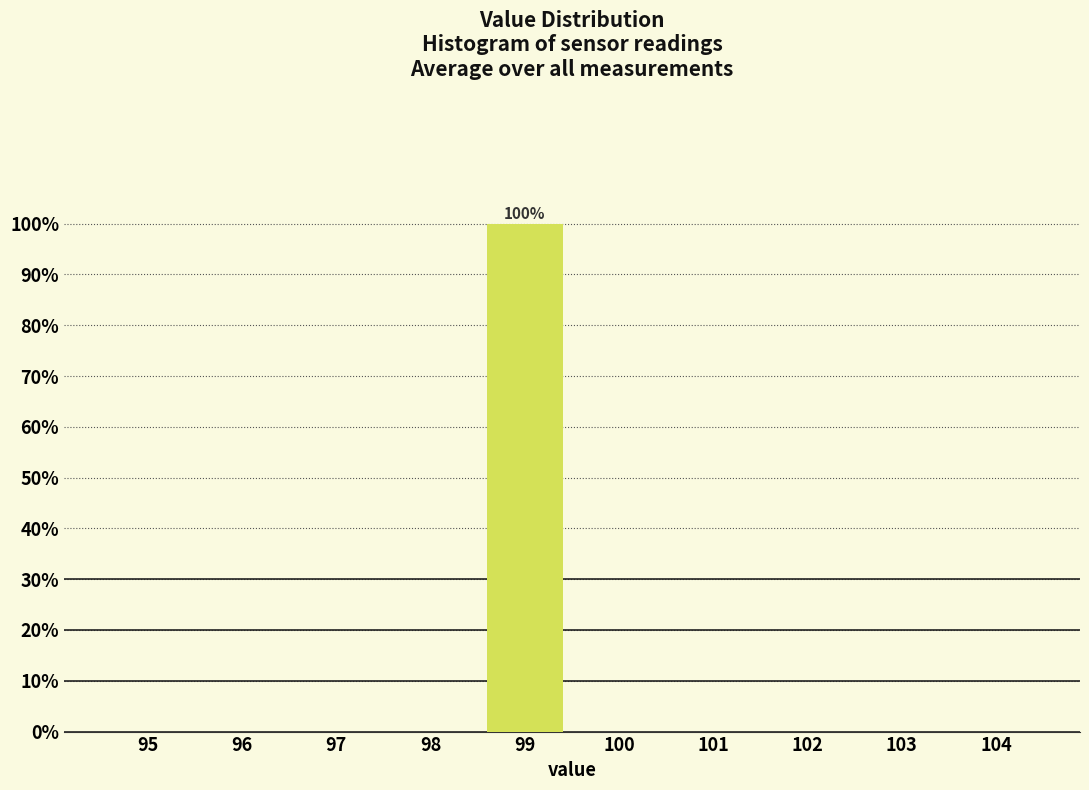

Reading left to right, list all the values displayed in this chart.

95=0	96=0	97=0	98=0	99=100	100=0	101=0	102=0	103=0	104=0